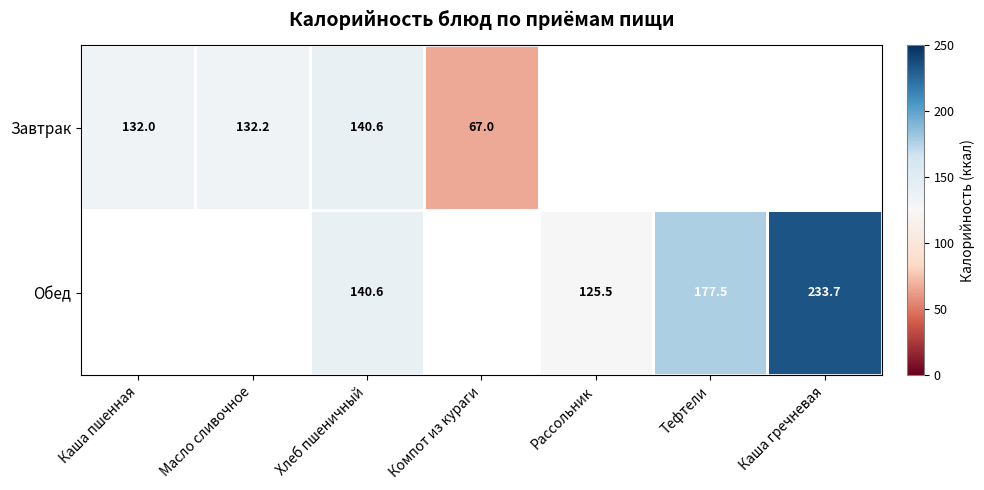

What is the sum of the Обед values at Тефтели and Рассольник?

303.0